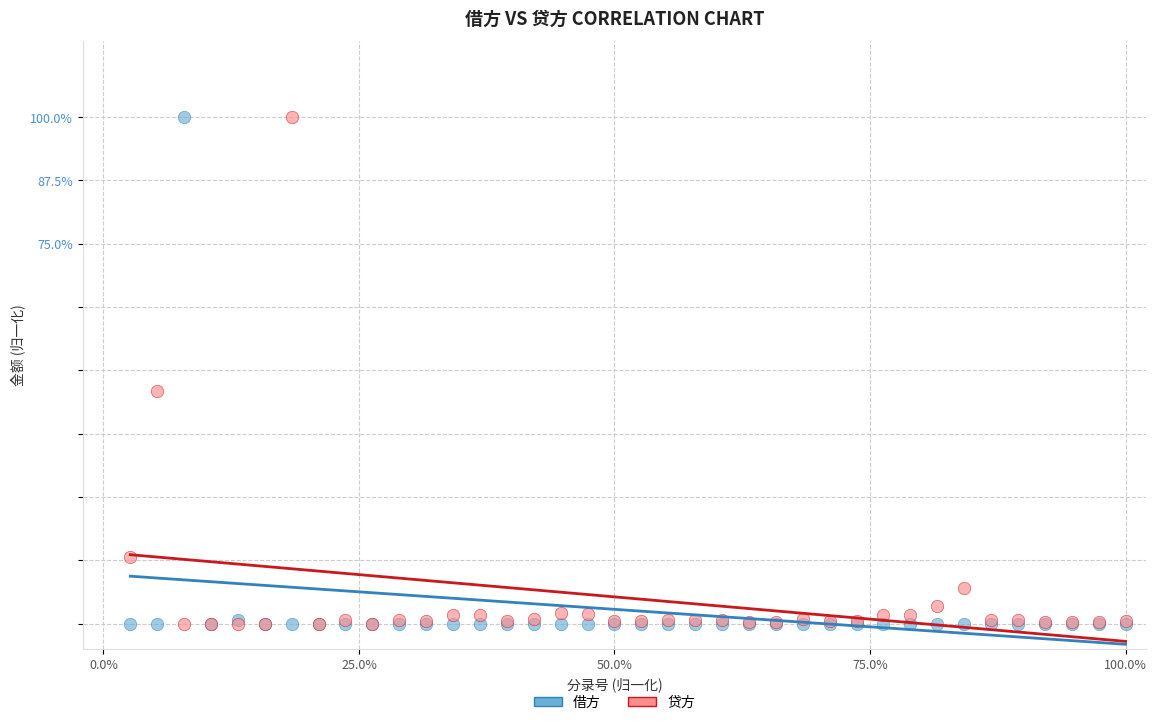

What are all the series names shown in the legend?

借方, 贷方